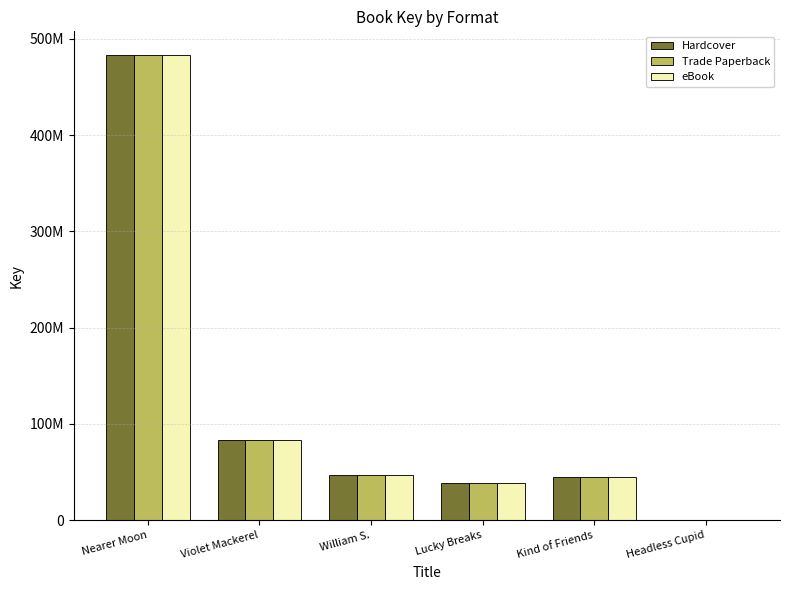

What is the sum of the Trade Paperback values at Lucky Breaks and Violet Mackerel?

122078904